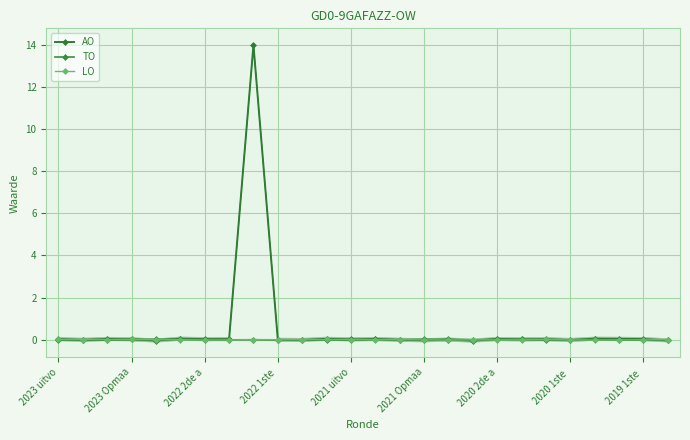

What are all the series names shown in the legend?

AO, TO, LO